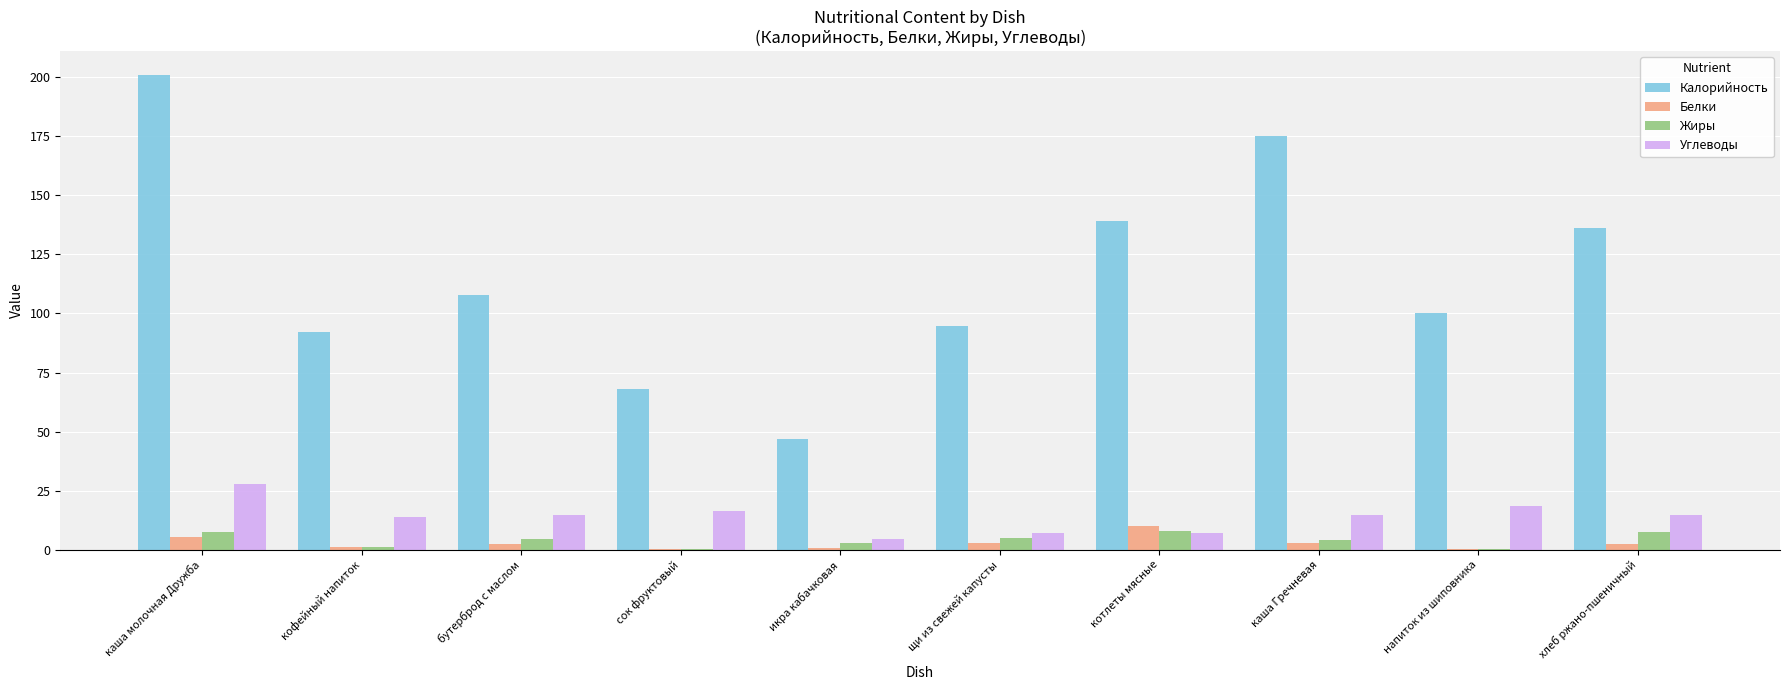

What is the approximate value of Белки at котлеты мясные?

9.8